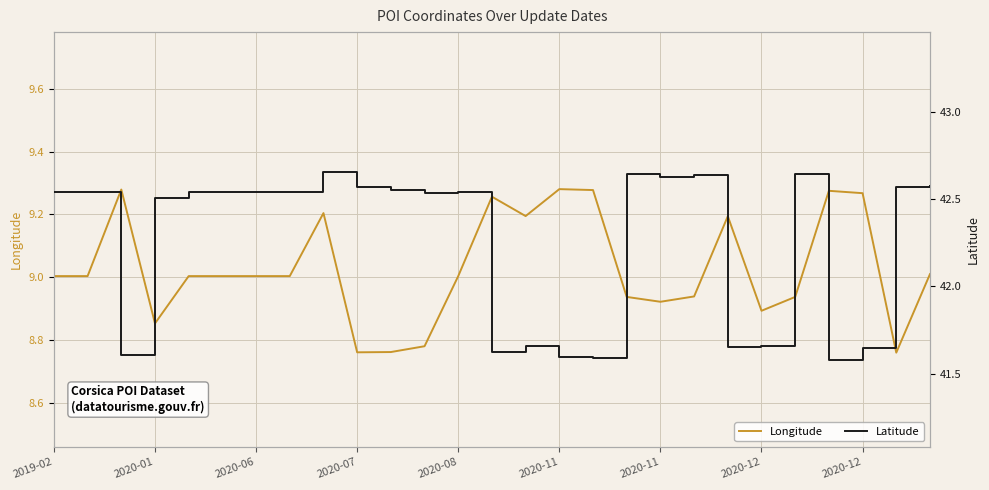

Which category has the highest value in the Latitude series?

2020-12